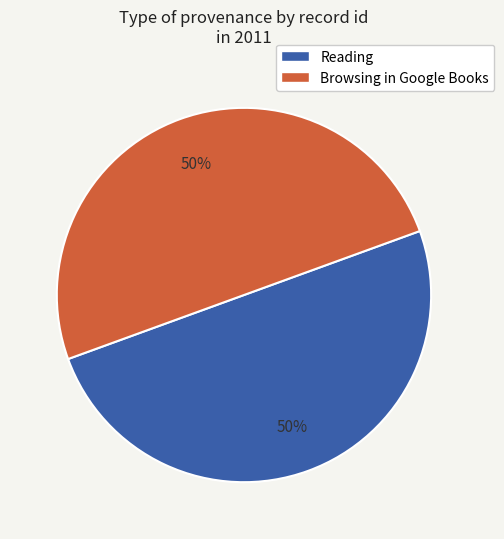

To the nearest percent, what portion does Browsing in Google Books represent?

50%